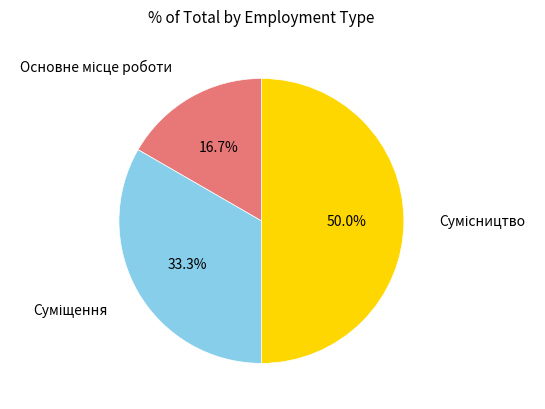

How many segments does this pie chart have?

3